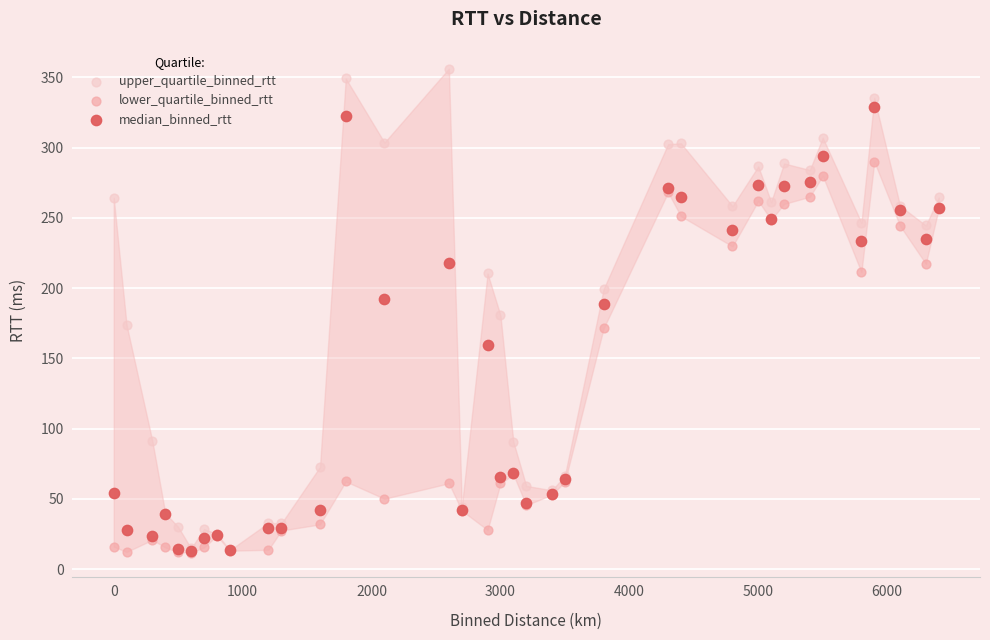

In the lower_quartile_binned_rtt series, what Y value is closest to 150?

171.3